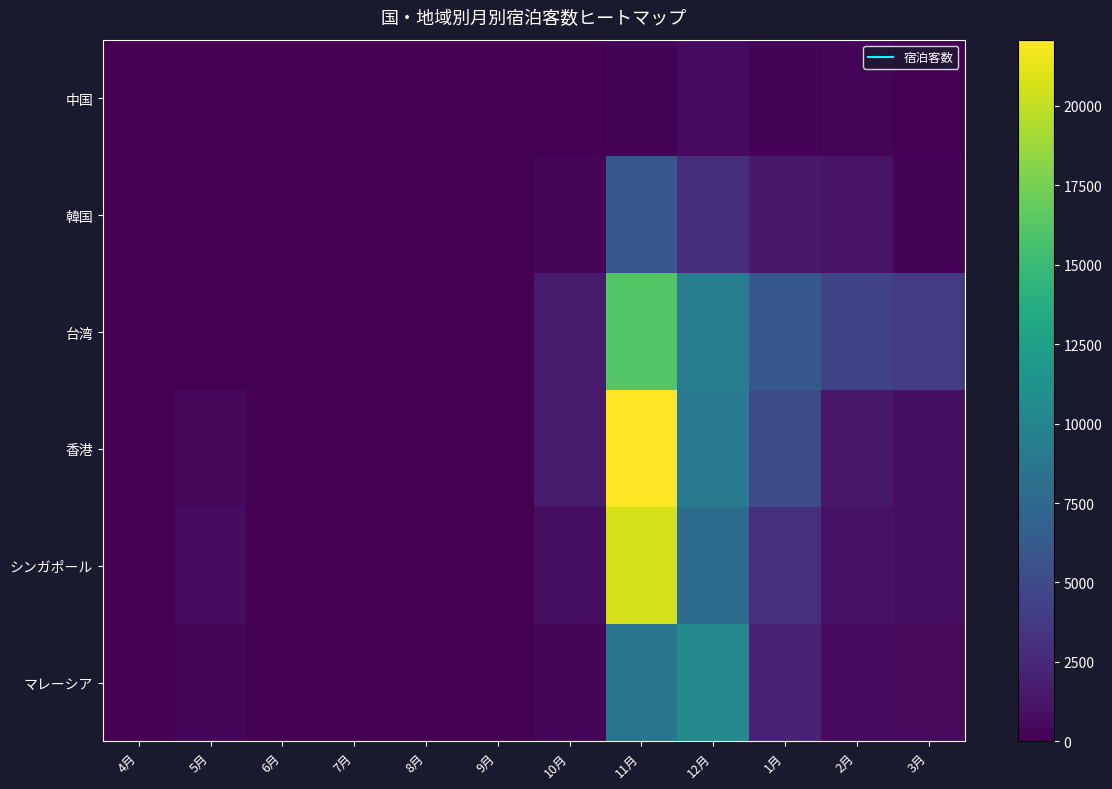

Which series has the largest total across all categories?

台湾